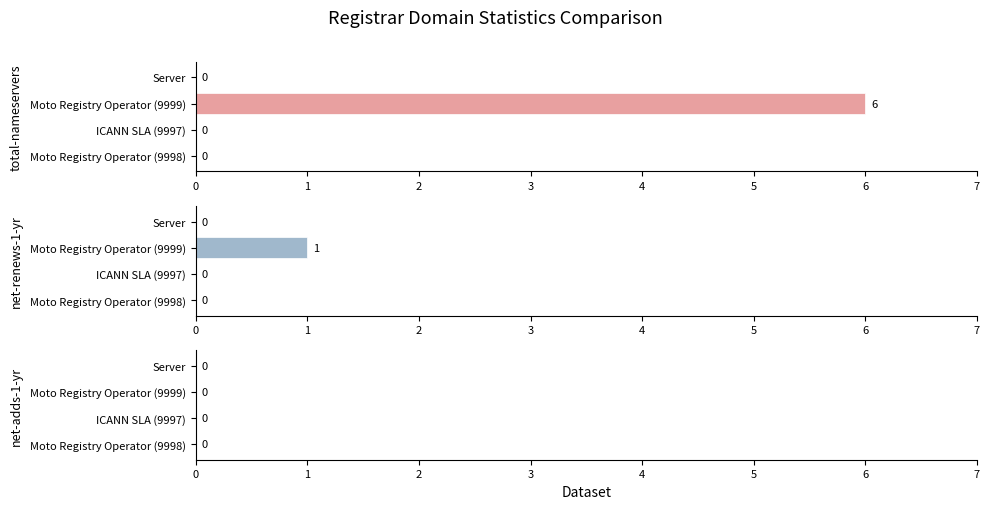

Which series has the largest total across all categories?

total-nameservers